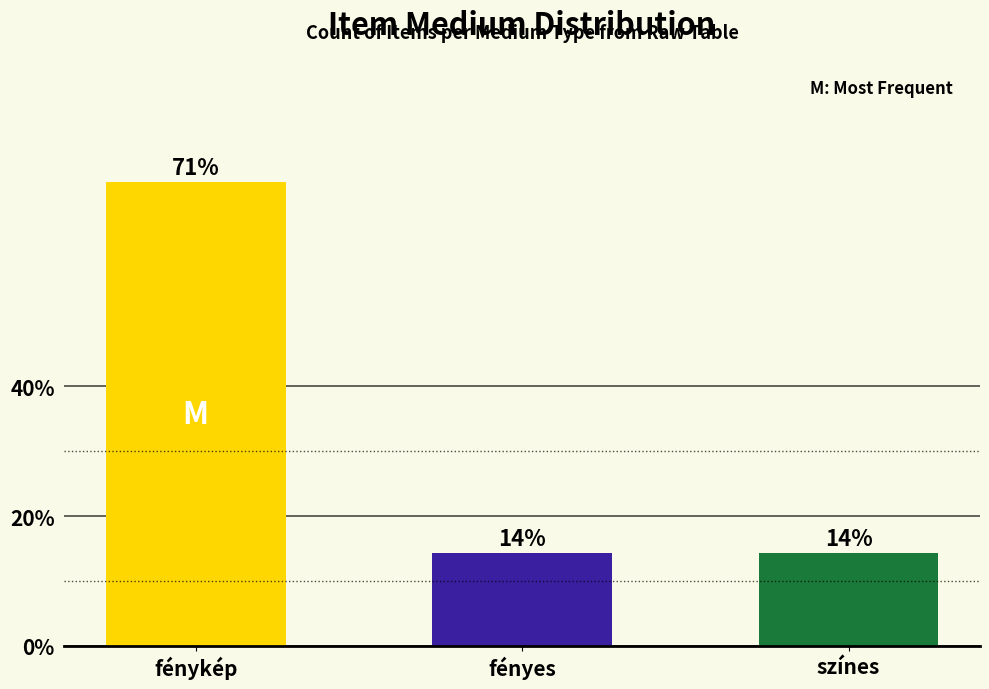

What is the difference between the maximum and second lowest values?

57.1